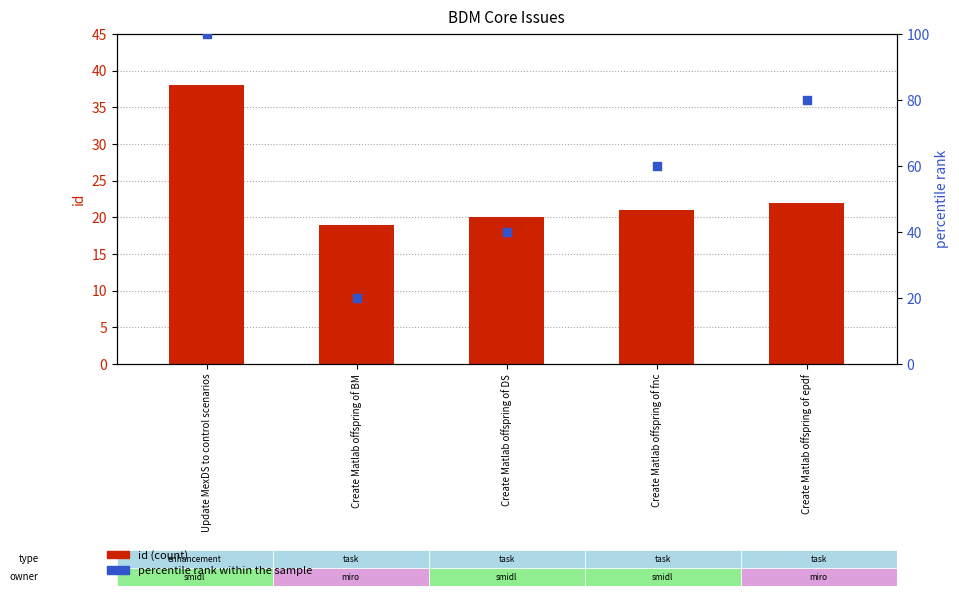

At which category is the sum across all series the highest?

Update MexDS to control scenarios